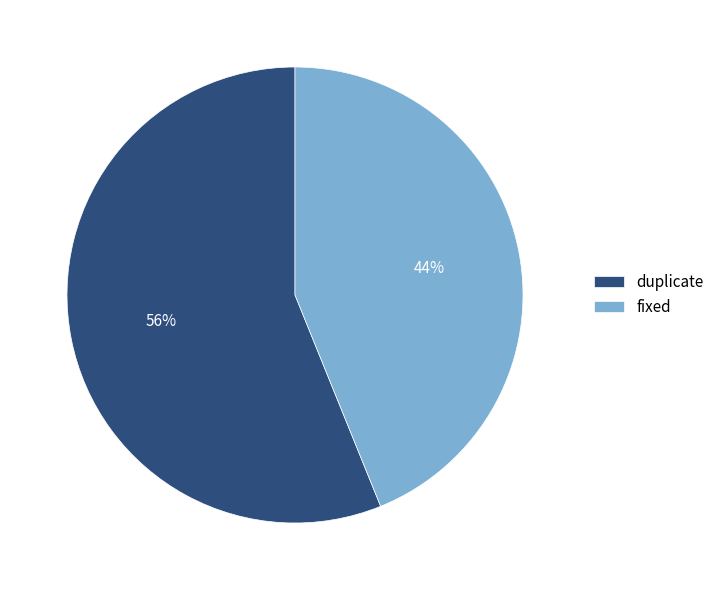

To the nearest percent, what portion does fixed represent?

44%